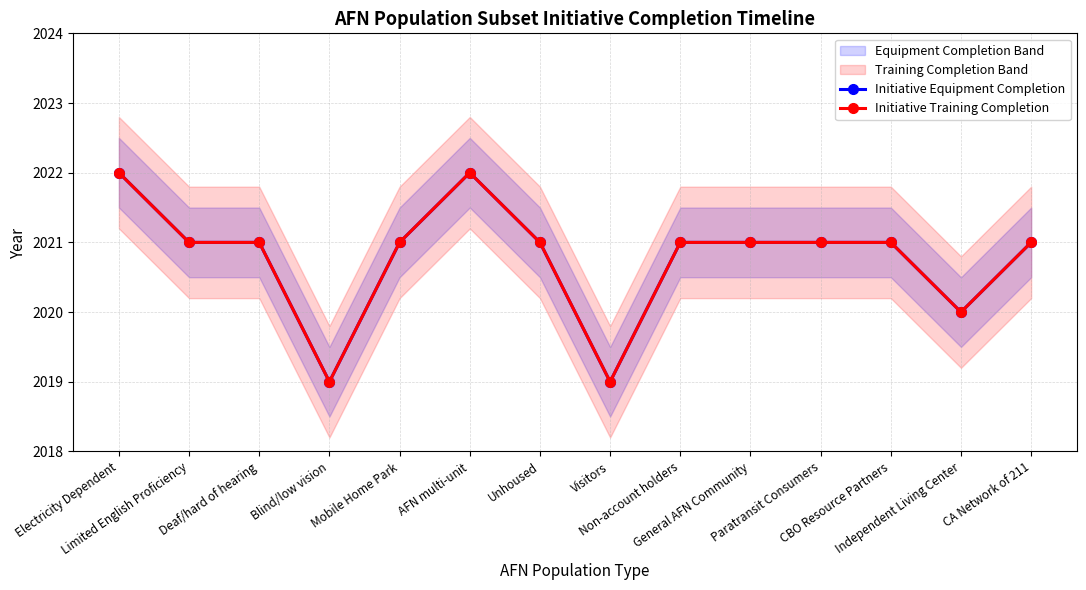

At Paratransit Consumers, list the series in order from largest to smallest.

Initiative Equipment Completion, Initiative Training Completion